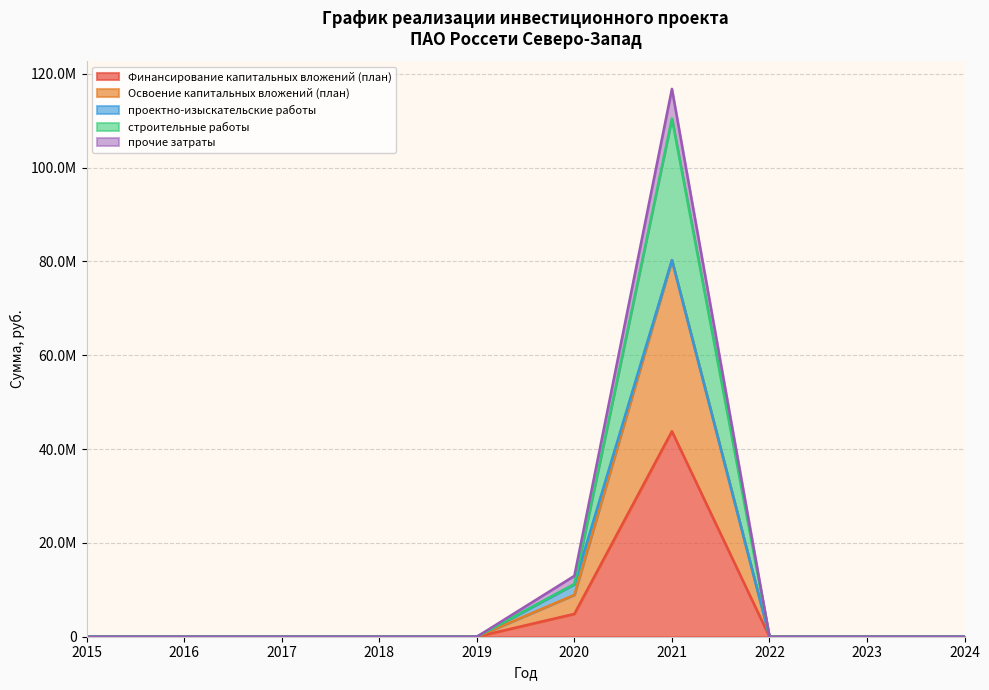

Rank the series by their maximum value, from highest to lowest.

строительные работы, Освоение капитальных вложений (план), прочие затраты, Финансирование капитальных вложений (план)